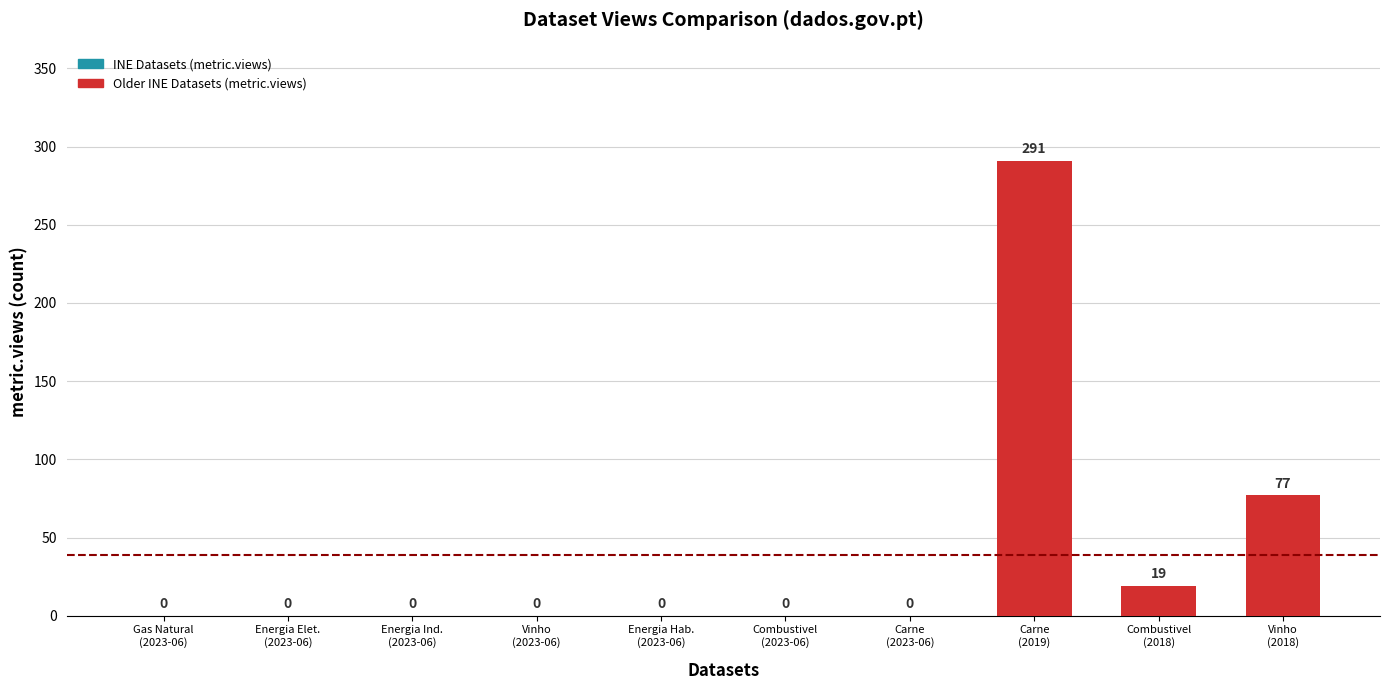

What is the sum of all values?

387